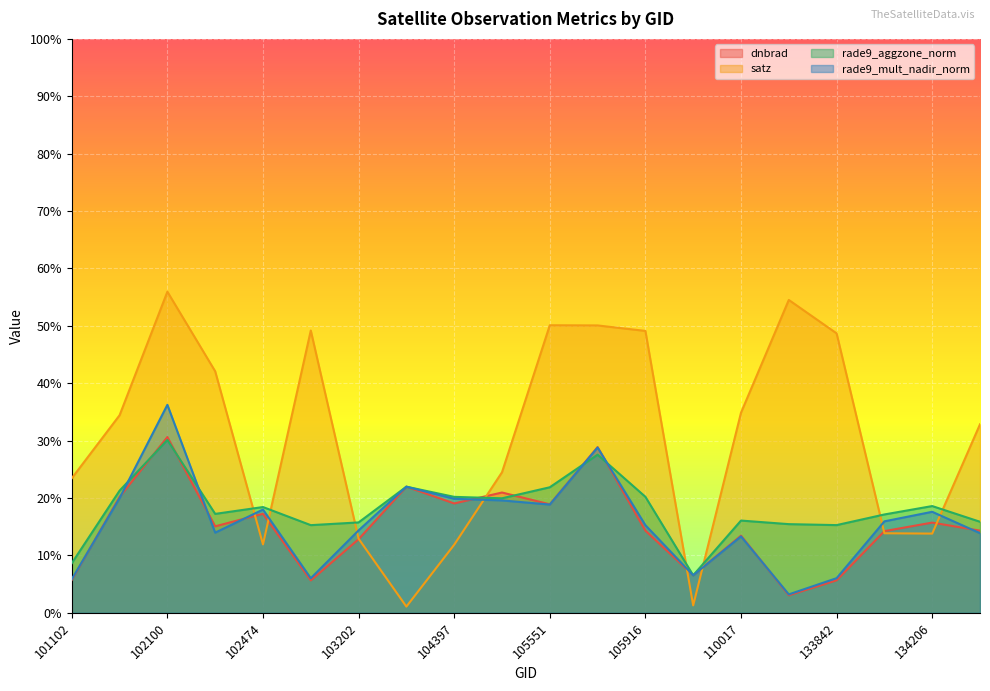

Is it true that satz equals 22.4 at 105551?

False